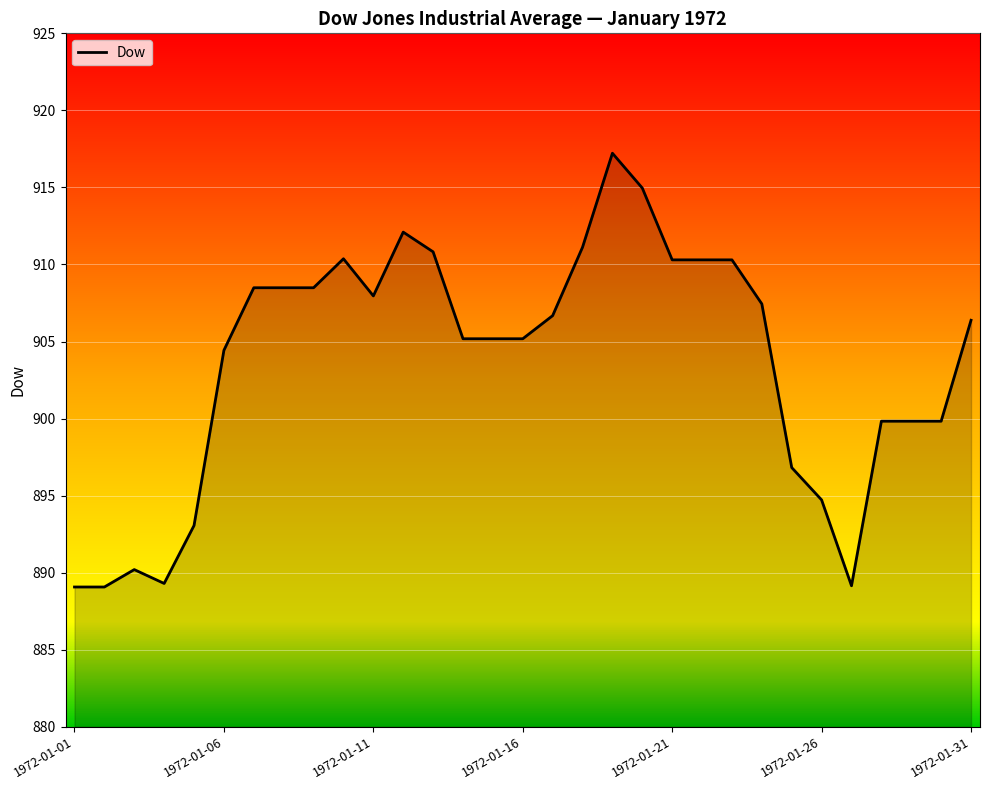

What is the smallest value displayed?

889.1